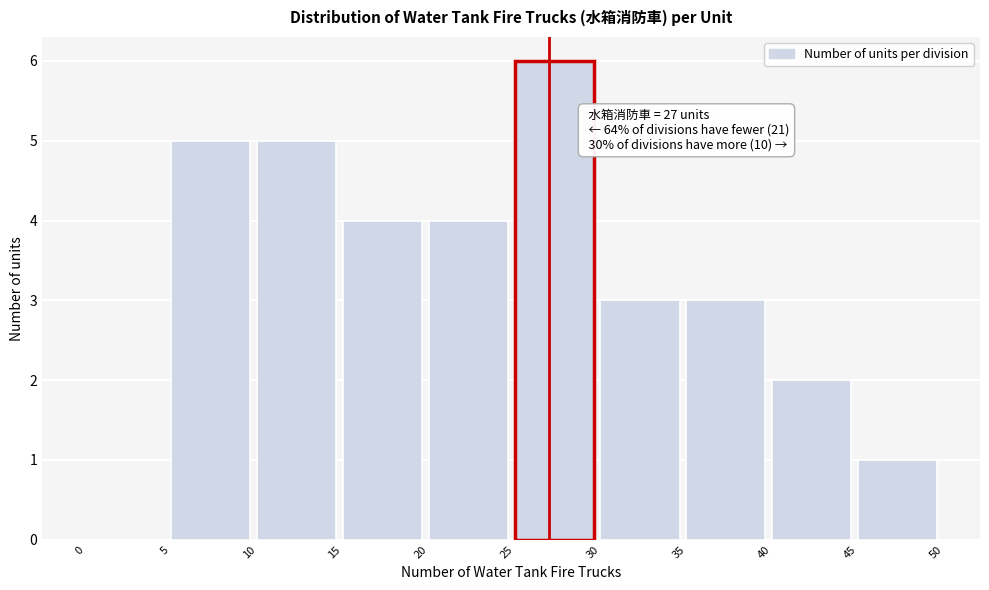

Which range on the x-axis has the tallest bar?

25 to 30